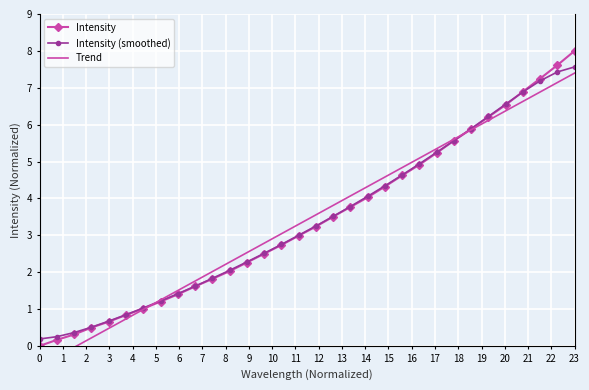

Is it true that Trend equals 5.4 at 16?

False